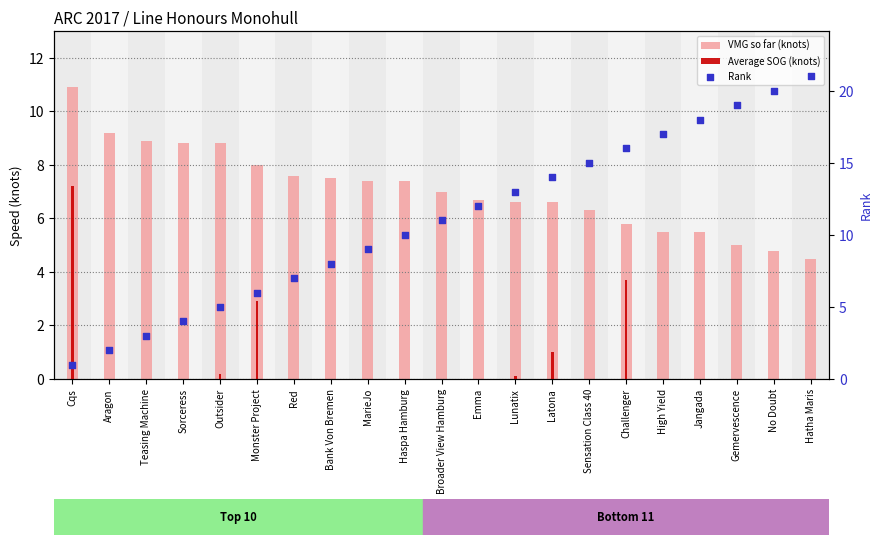

What are all the series names shown in the legend?

VMG so far (knots), Average SOG (knots), Rank